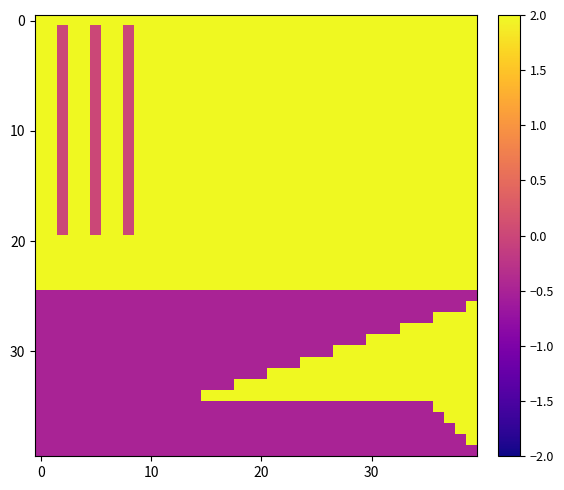

How many distinct data groups are displayed?

40